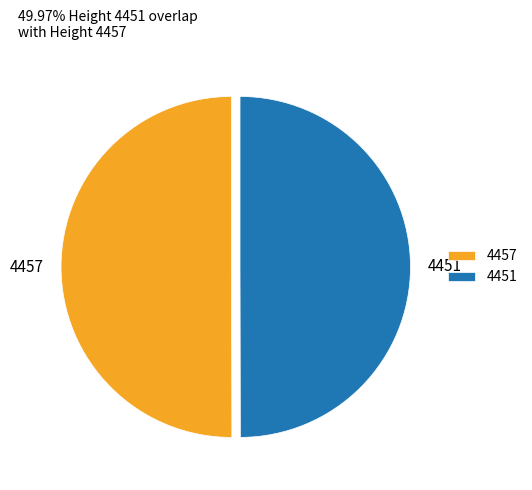

Is it true that 4457 is 50% of the pie?

True